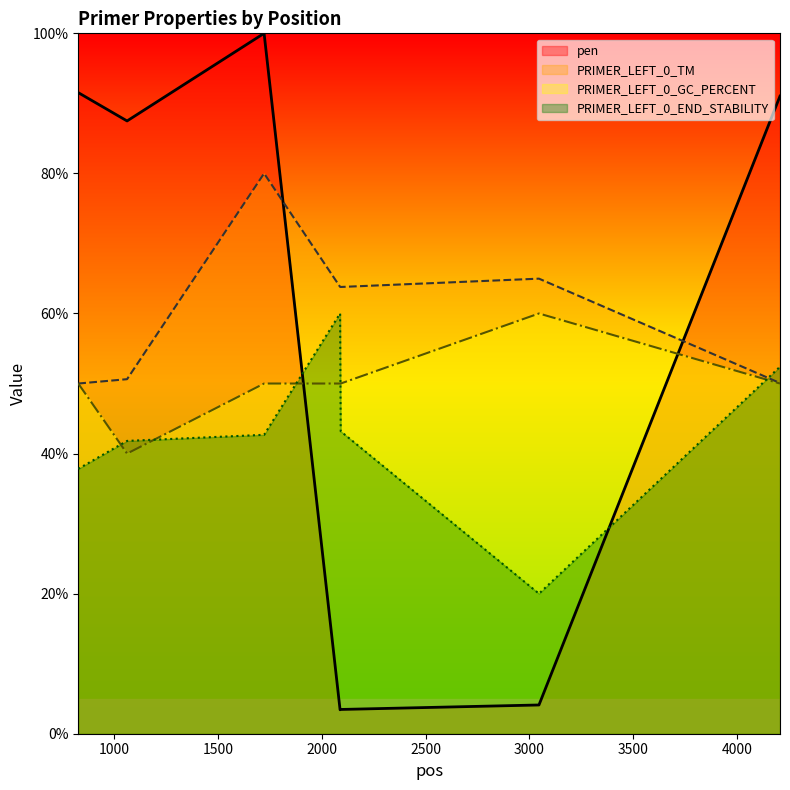

Between 2091 and 4207, which series saw the biggest shift?

pen